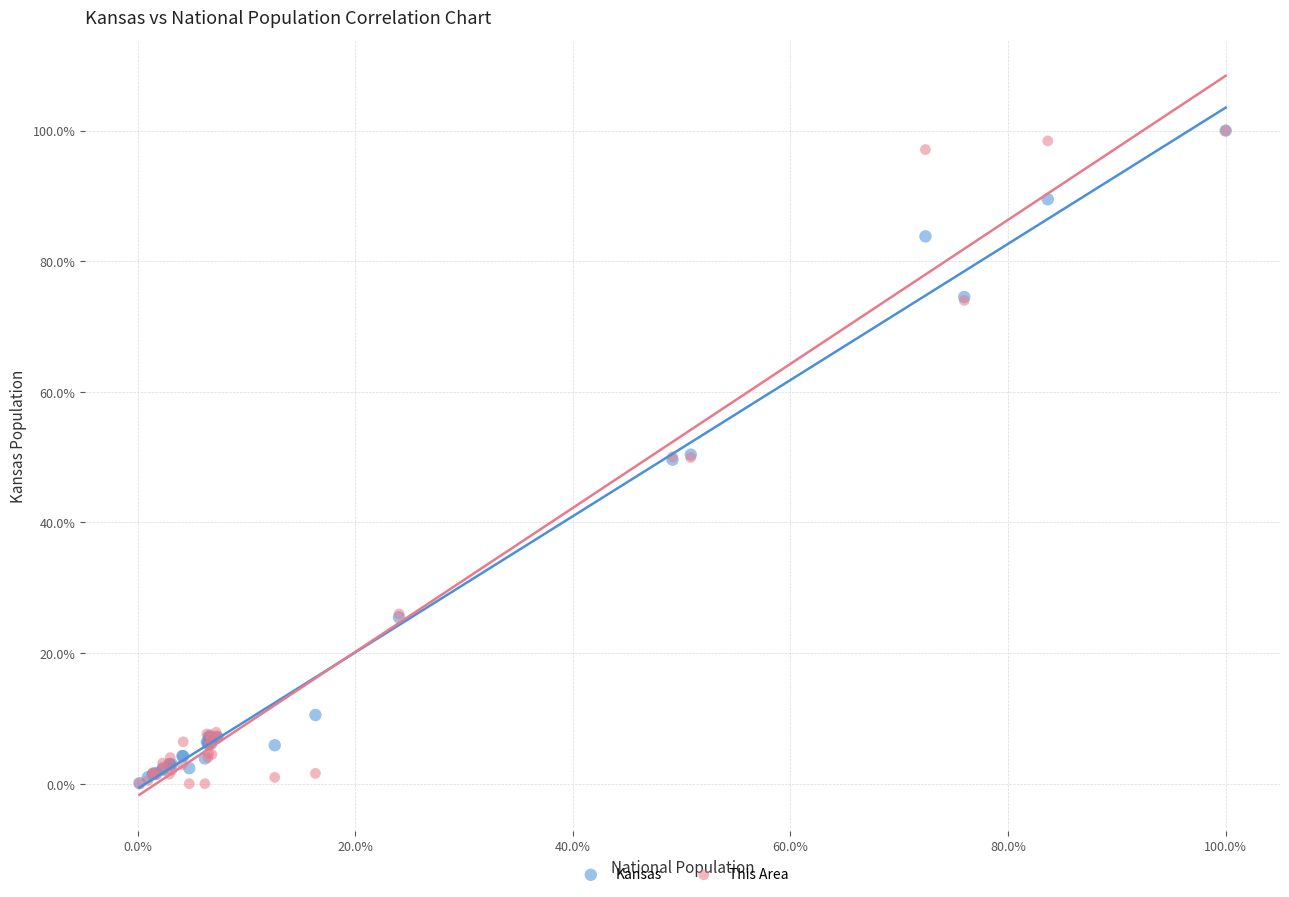

What are all the series names shown in the legend?

Kansas, This Area